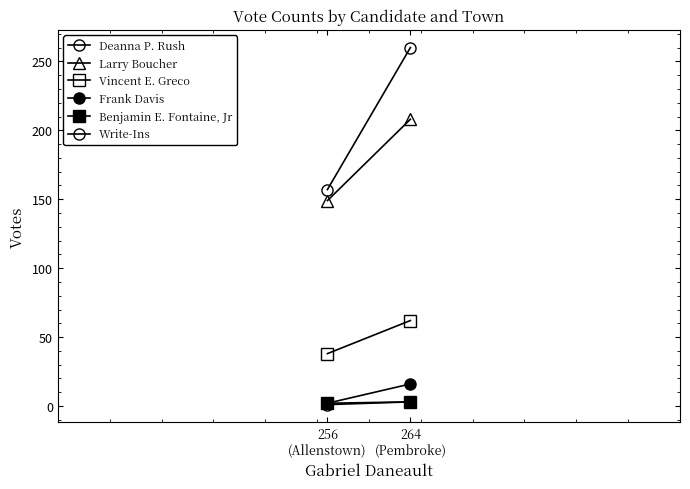

Which category has the lowest value in the Deanna P. Rush series?

256
(Allenstown)